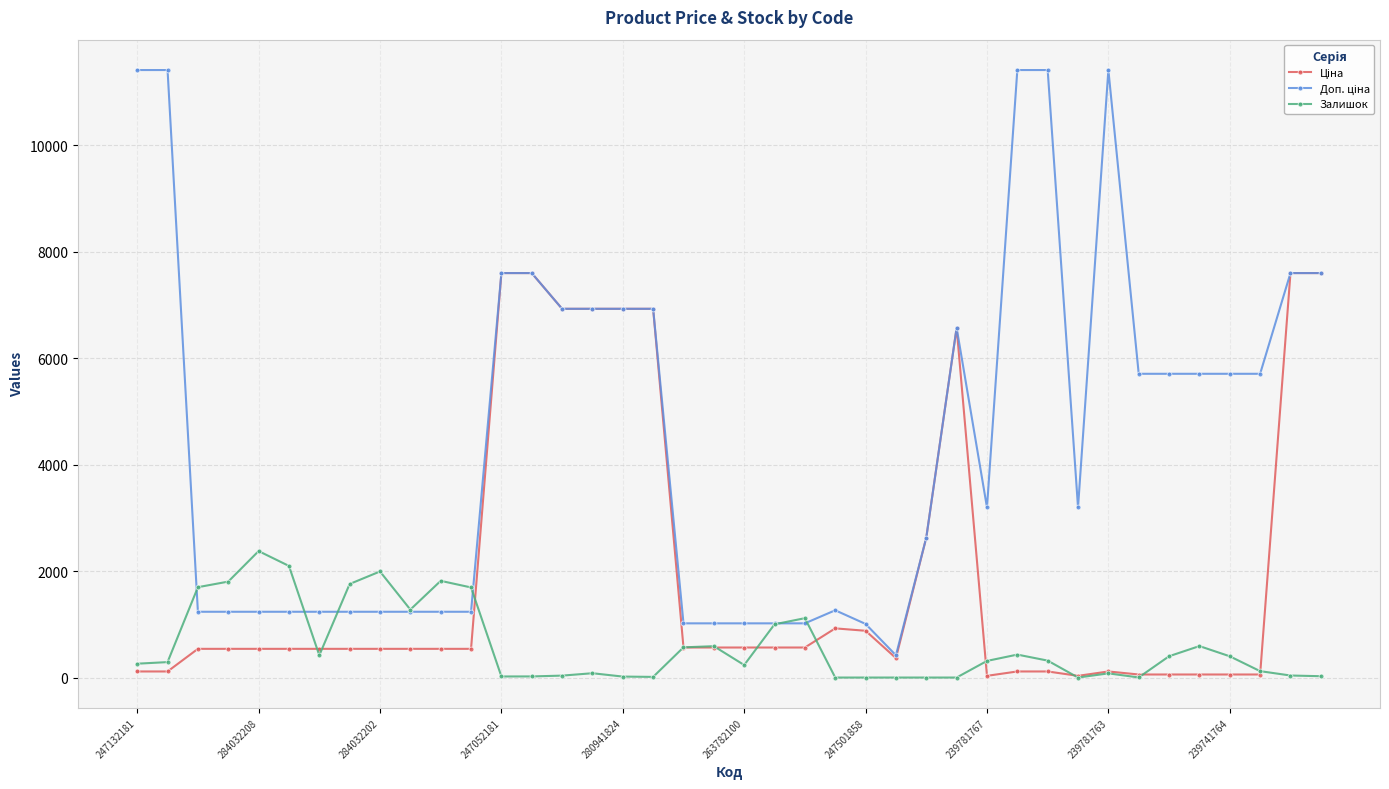

True or false: Залишок has more than 1 points higher than both neighbors.

True